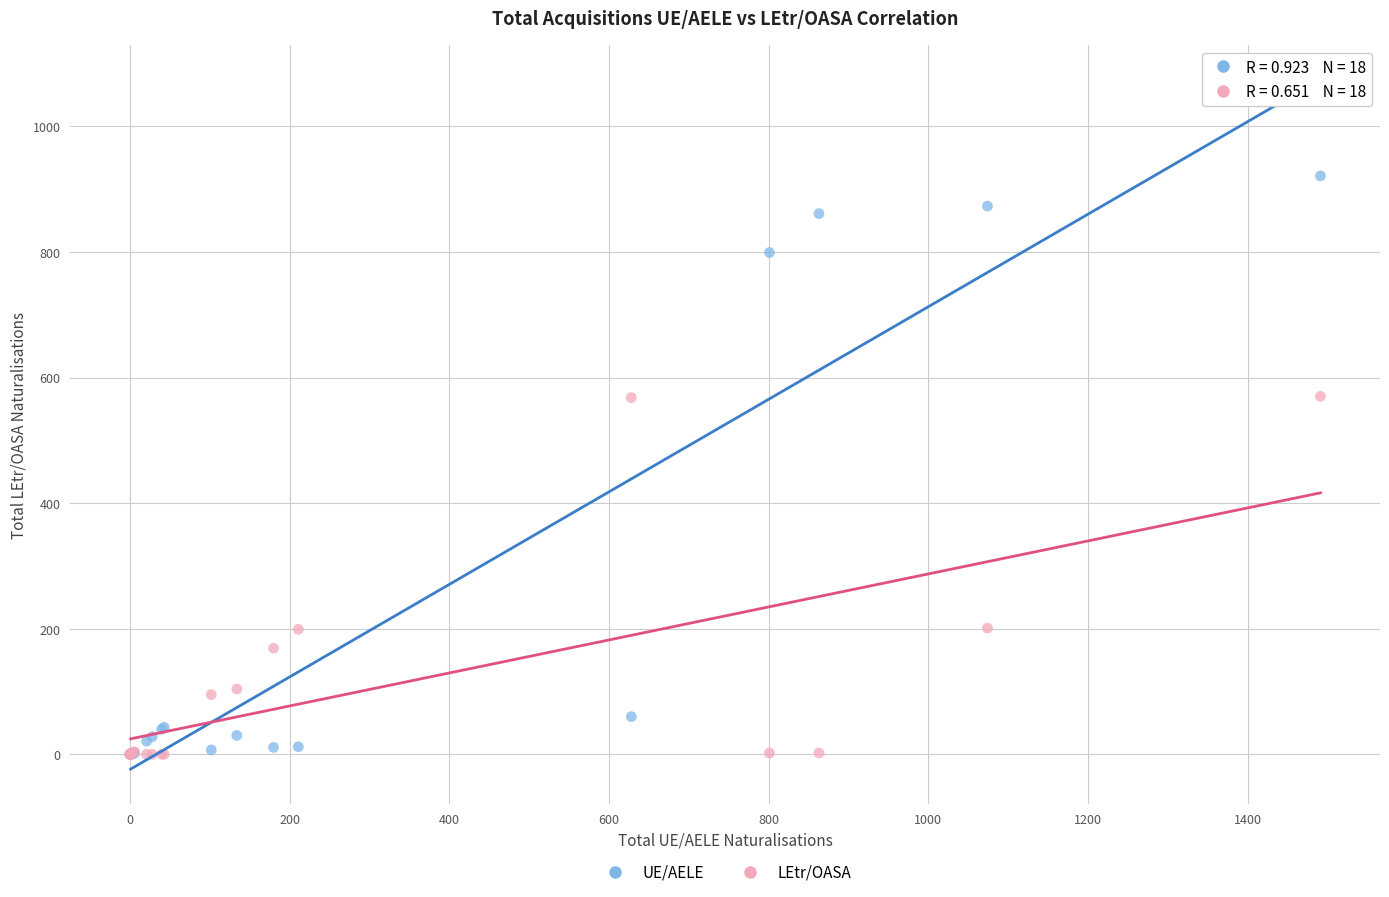

What are all the series names shown in the legend?

UE/AELE, LEtr/OASA